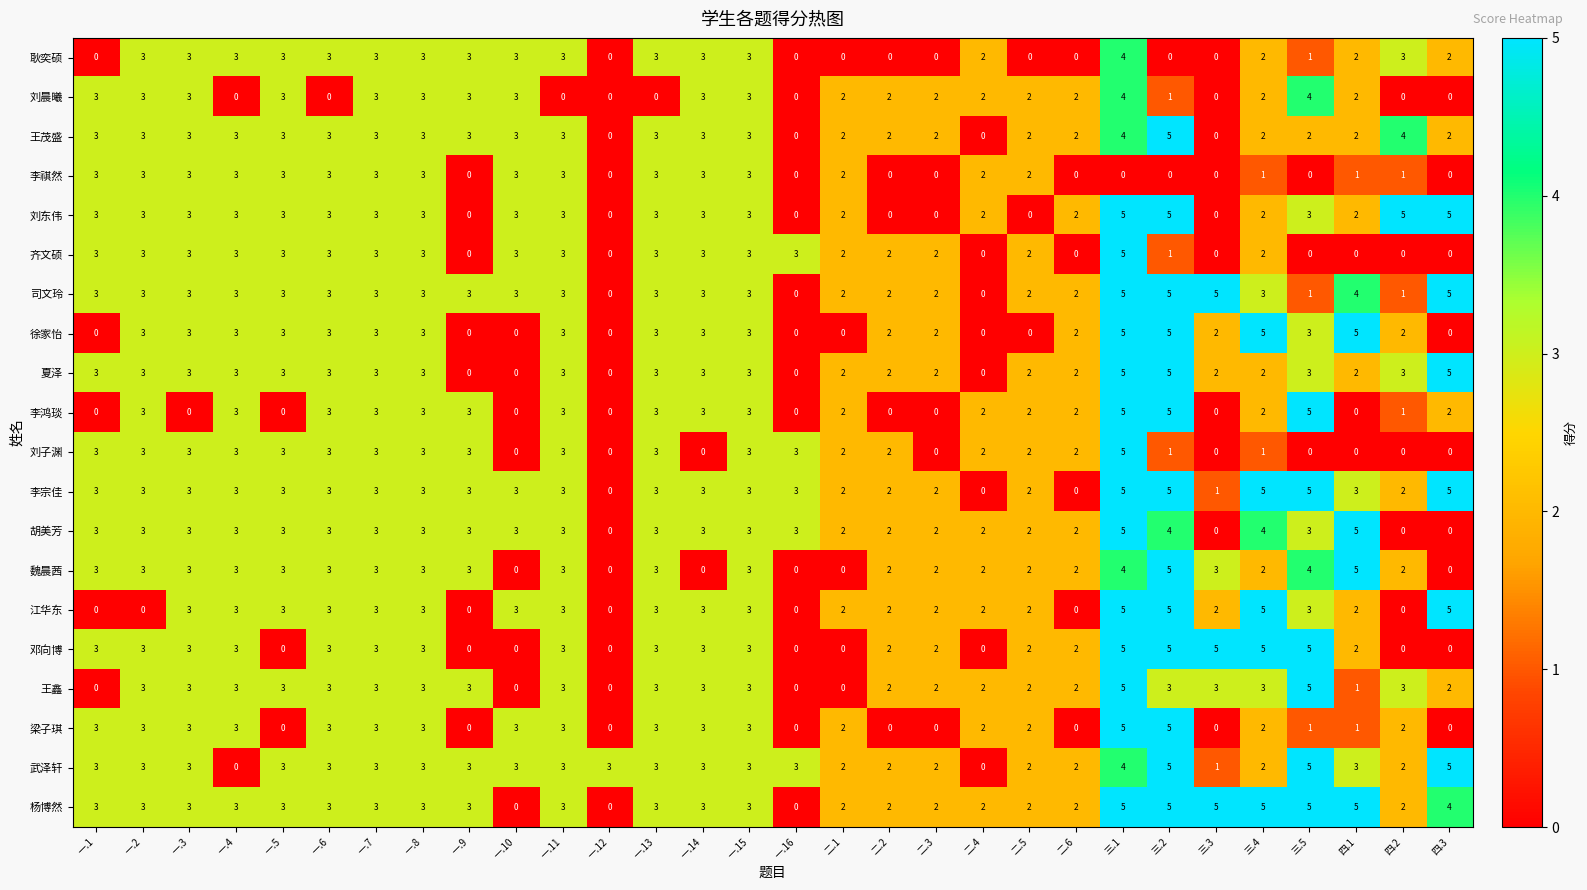

Read the 王鑫 value at 一.9.

3